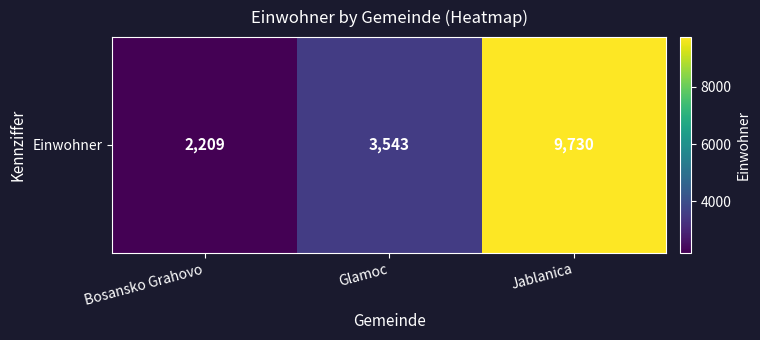

The chart shows a value of 1084 at Glamoc. True or false?

False